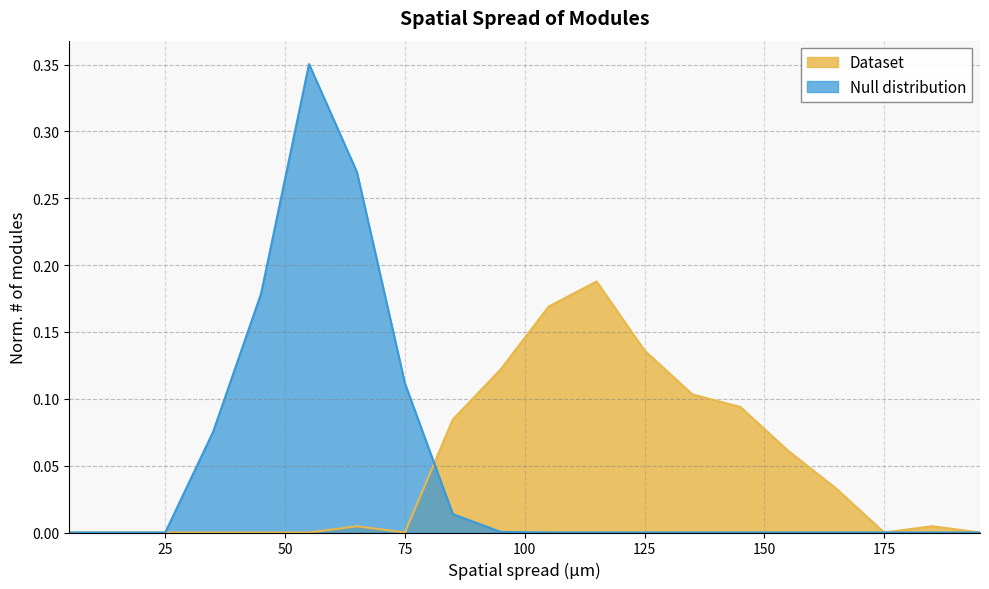

Which series changed the most between 95 and 145?

Dataset